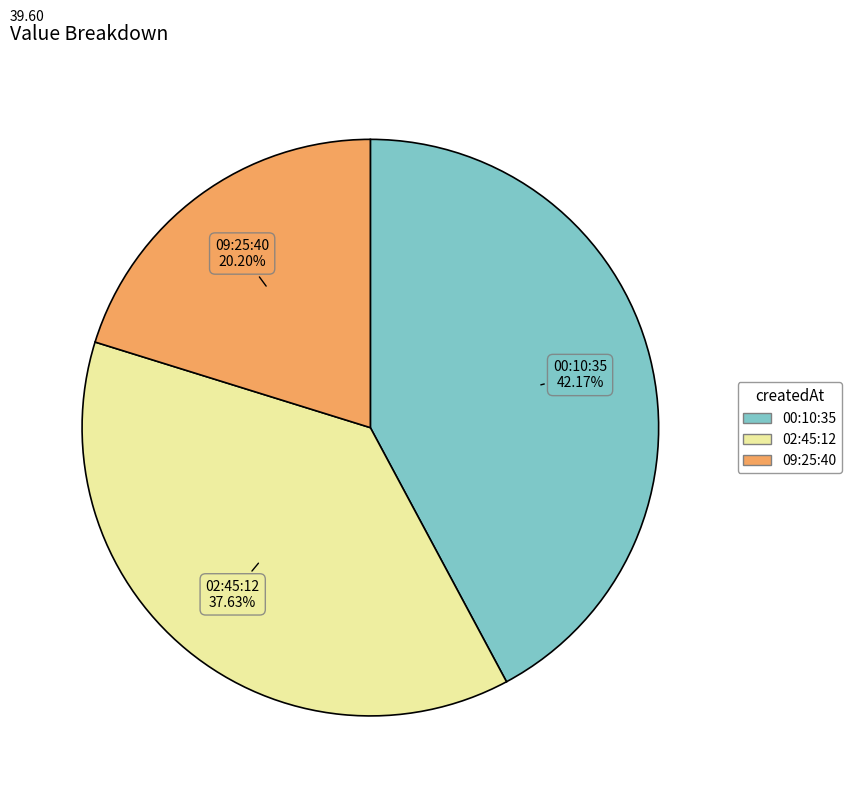

How many segments does this pie chart have?

3